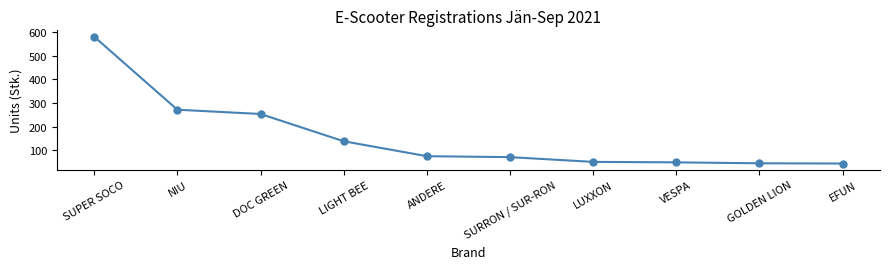

Count the number of categories in the chart.

10